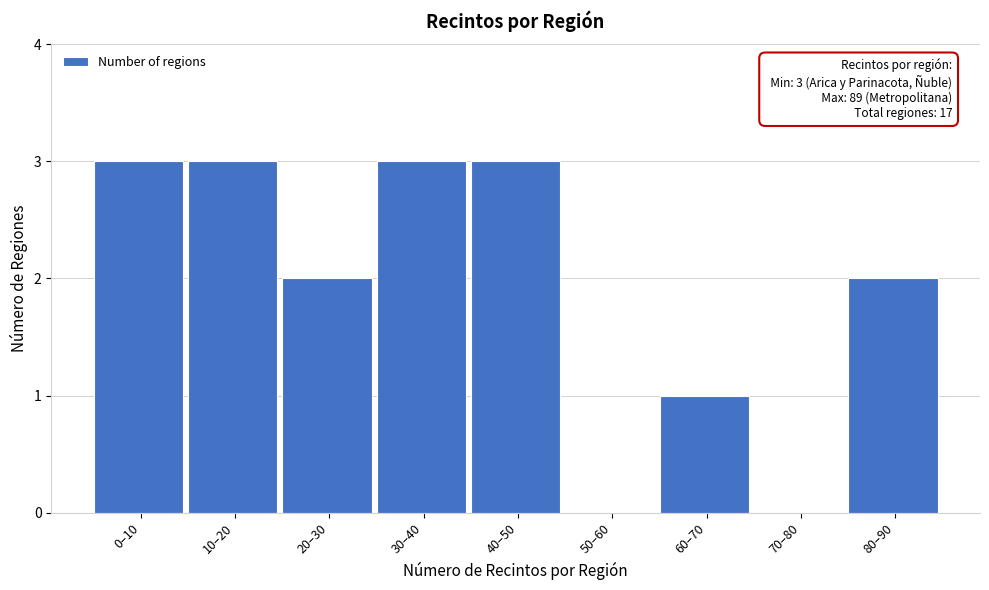

Reading left to right, what are all the values shown in this chart?

0–10=3	10–20=3	20–30=2	30–40=3	40–50=3	50–60=0	60–70=1	70–80=0	80–90=2